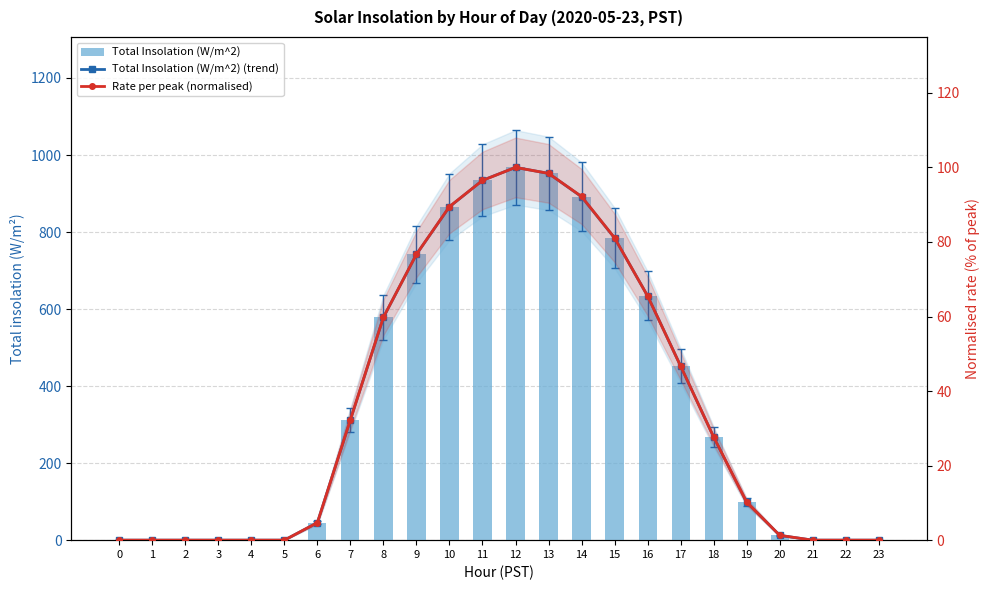

How many values in the Total Insolation (W/m^2) series exceed 267?

12